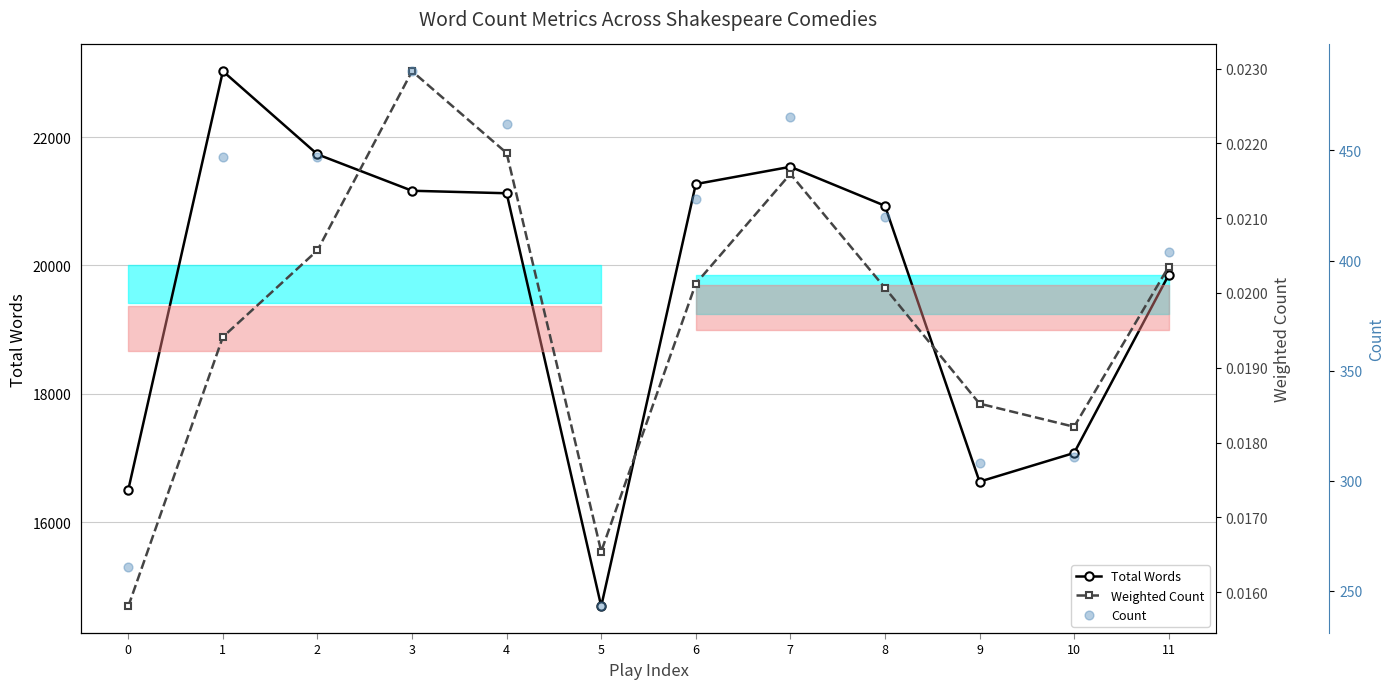

At how many categories does at least one series exceed 2544?

12